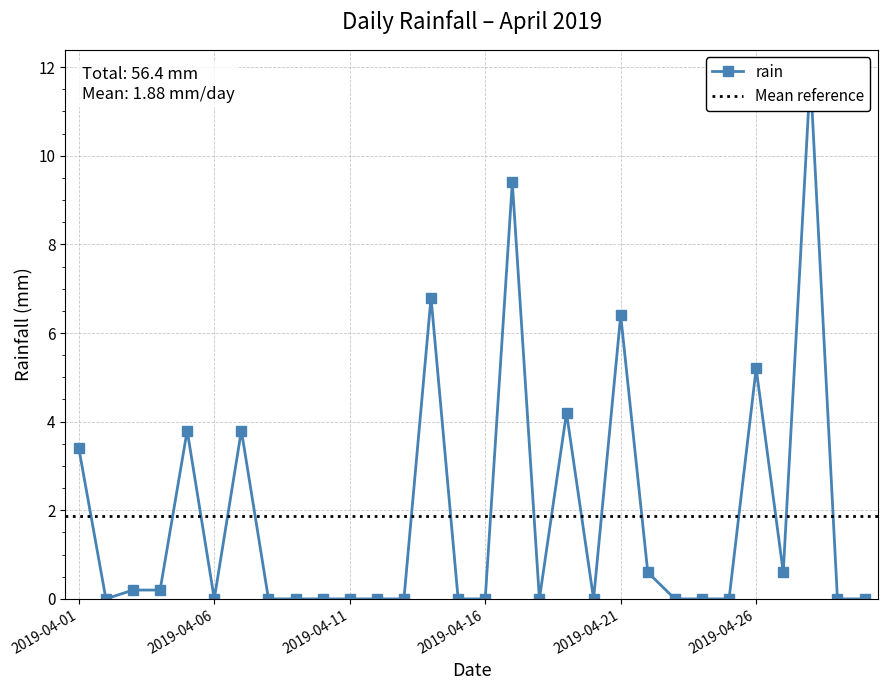

True or false: the data shows 0.0 at 2019-04-09.

True